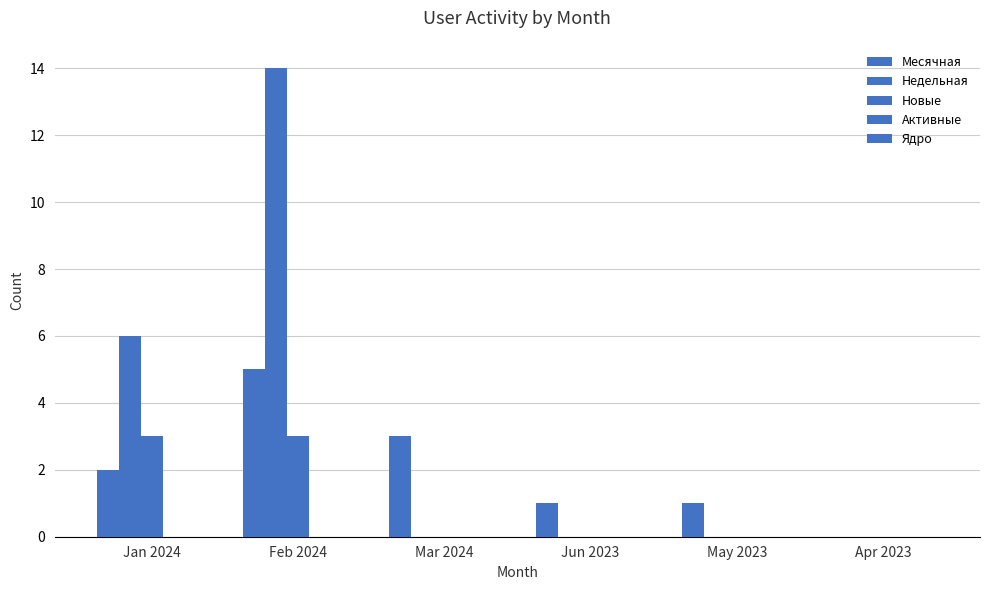

What is the difference between the highest and lowest values at Jun 2023?

1